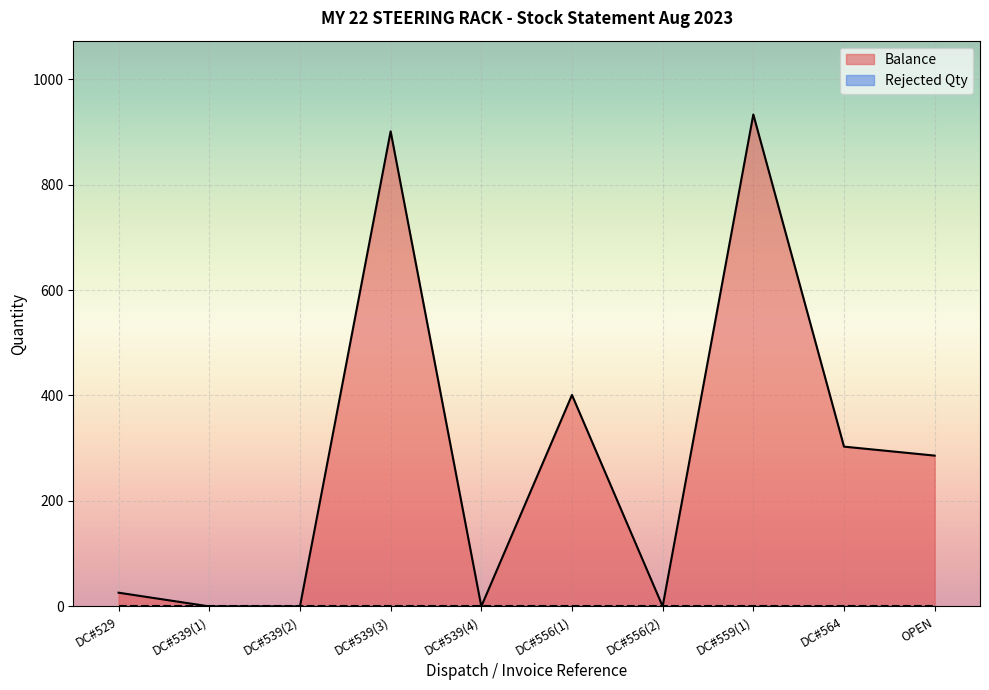

Reading right to left, extract all data points from this chart.

OPEN=286	DC#564=303	DC#559(1)=933	DC#556(2)=0	DC#556(1)=401	DC#539(4)=0	DC#539(3)=901	DC#539(2)=0	DC#539(1)=0	DC#529=26